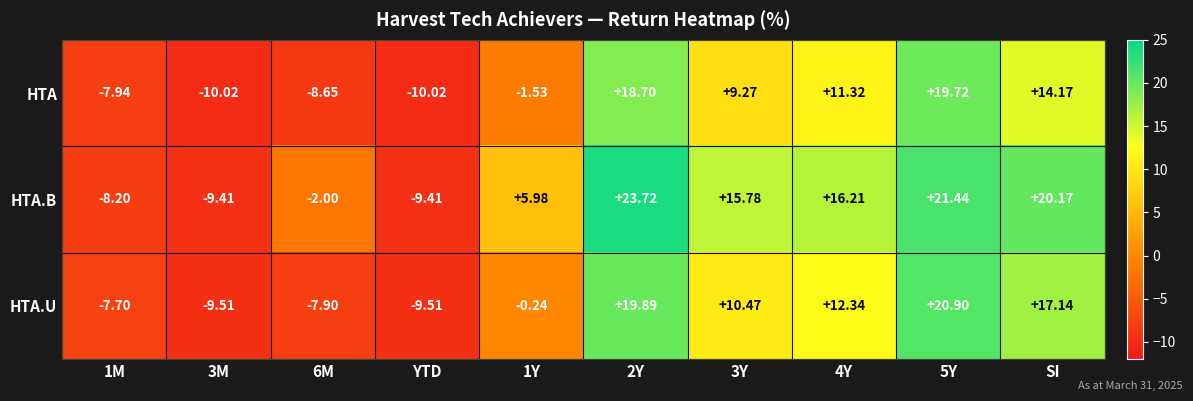

At 2Y, list the series in order from smallest to largest.

HTA, HTA.U, HTA.B